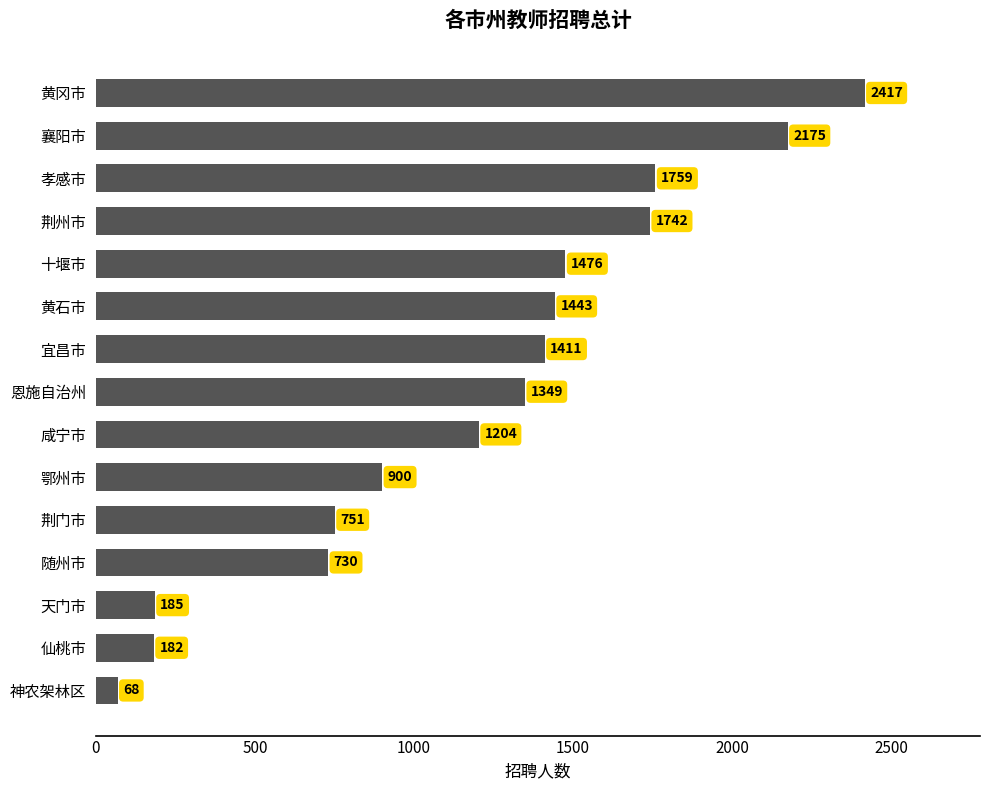

What is the average value?

1186